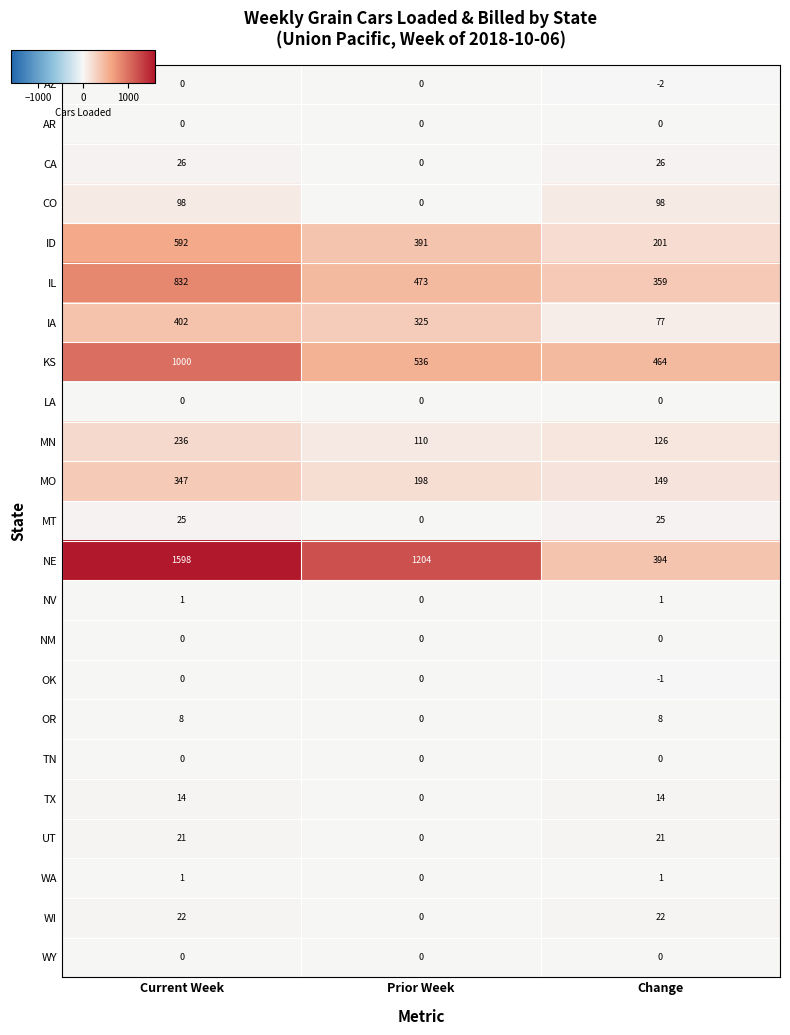

What is the total value across all series at Current Week?

5223